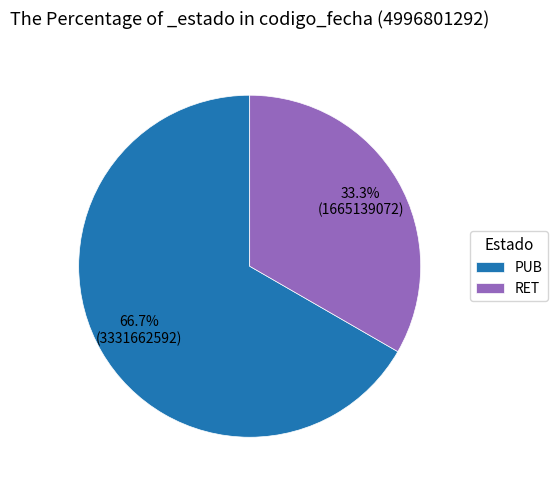

Is the sum of PUB and RET greater than half?

Yes